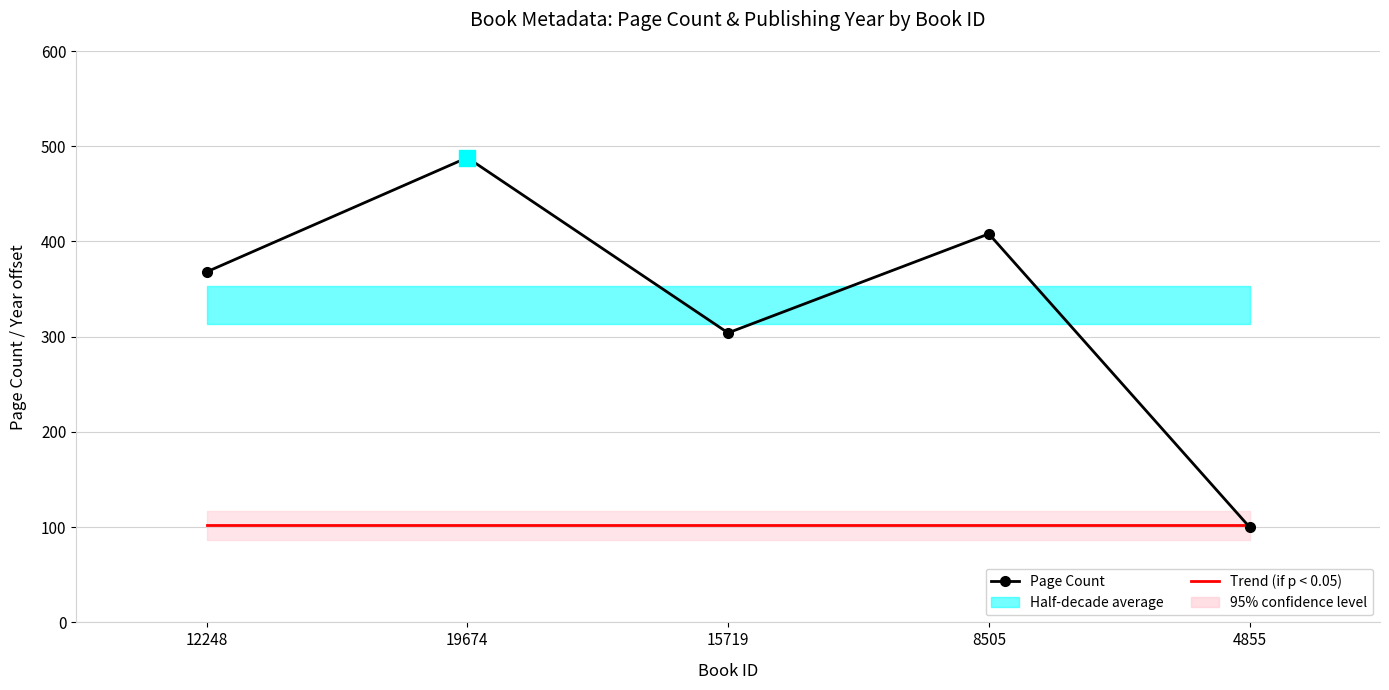

At which category is the sum across all series the highest?

19674